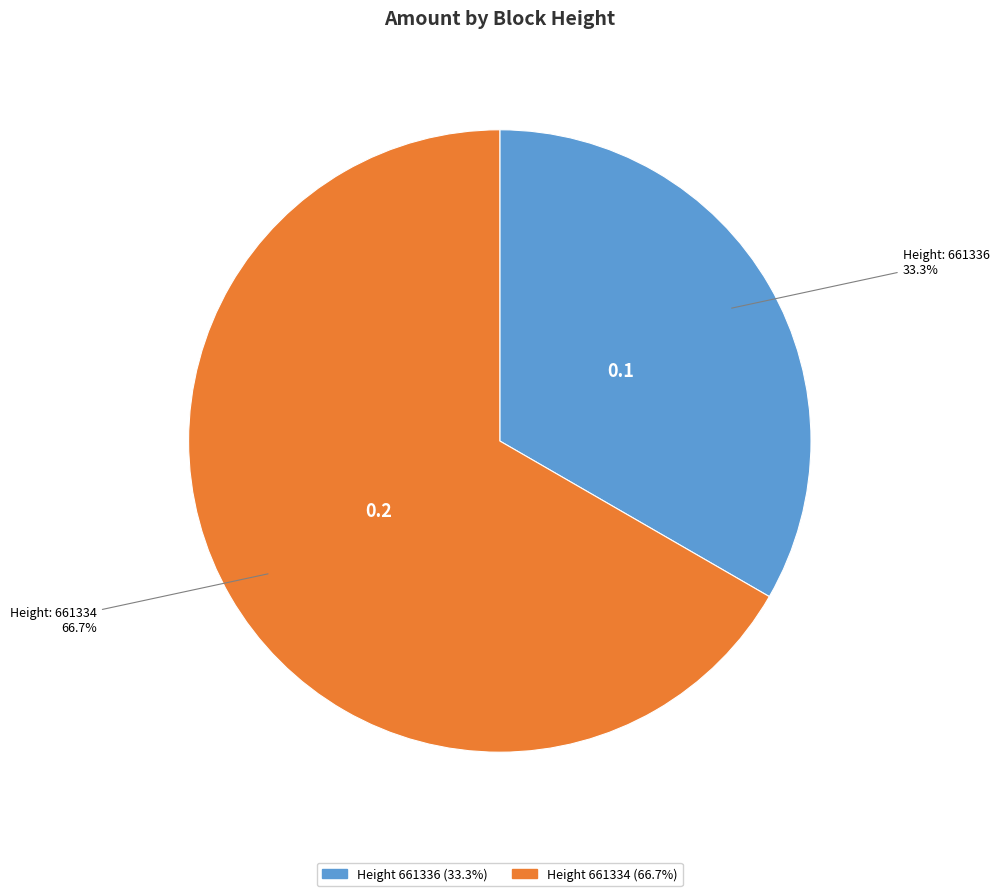

How many slices are in this pie chart?

2